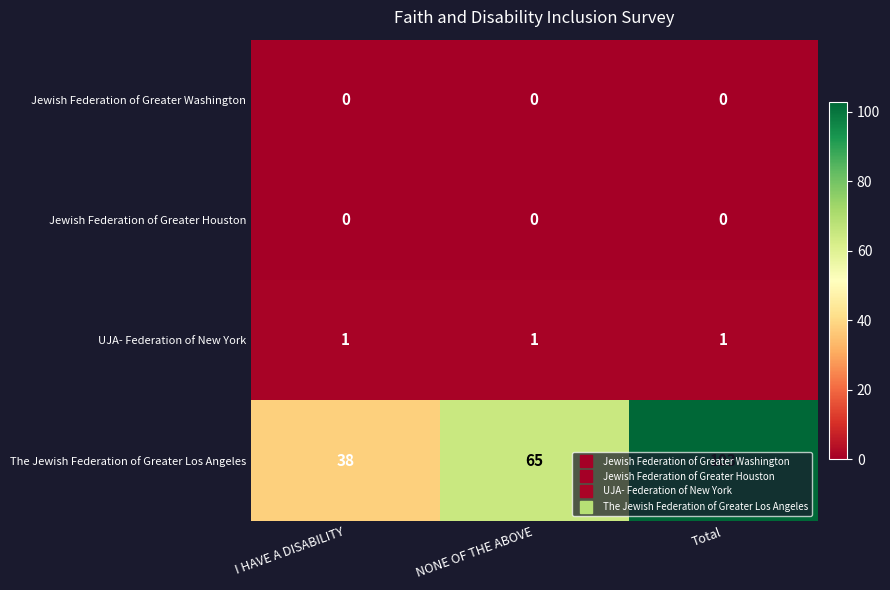

What is the maximum value shown in the chart?

103